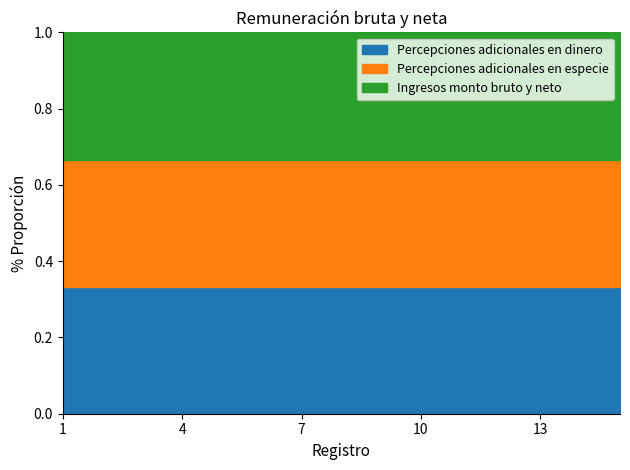

At which category is the sum across all series the highest?

15